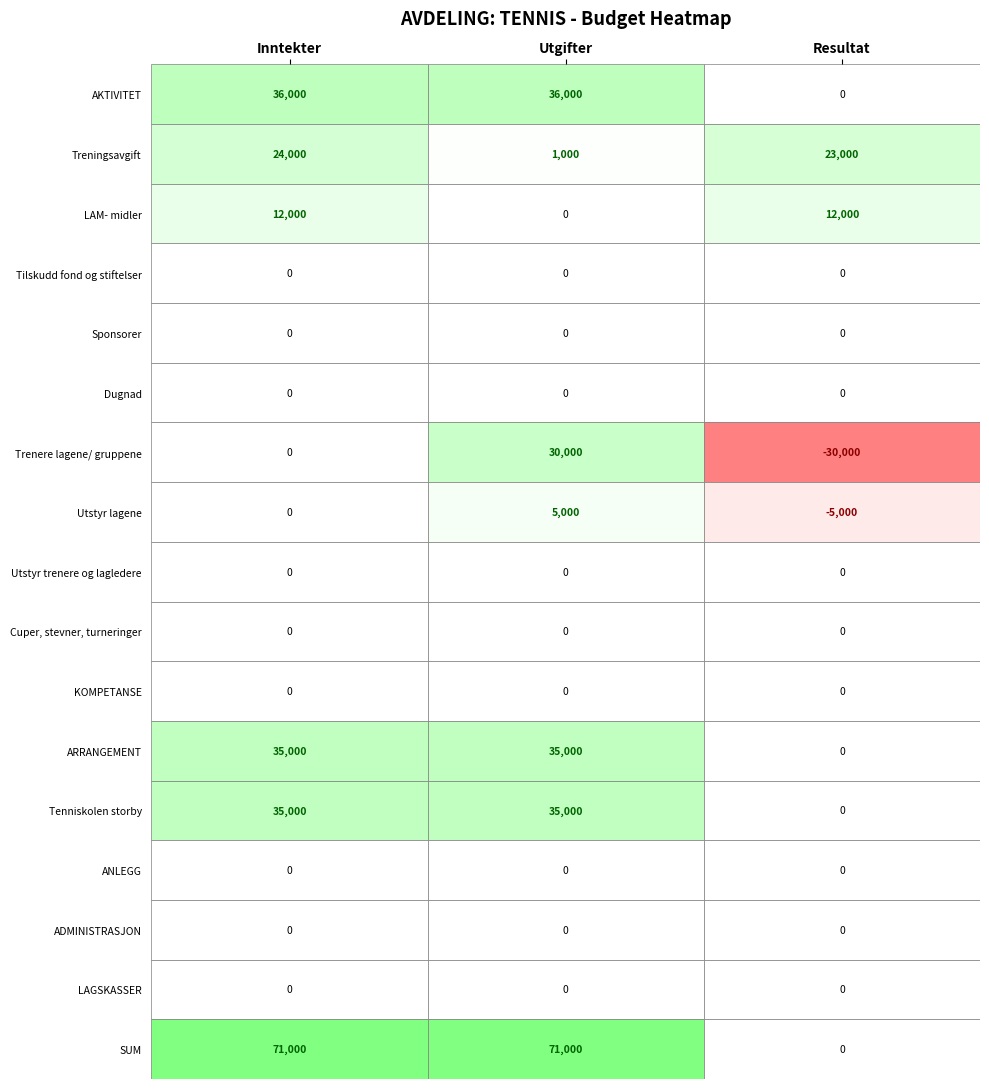

Reading right to left, transcribe all the data shown in this chart.

SUM=0	LAGSKASSER=0	ADMINISTRASJON=0	ANLEGG=0	Tenniskolen storby=0	ARRANGEMENT=0	KOMPETANSE=0	Cuper, stevner, turneringer=0	Utstyr trenere og lagledere=0	Utstyr lagene=-5000	Trenere lagene/ gruppene=-30000	Dugnad=0	Sponsorer=0	Tilskudd fond og stiftelser=0	LAM- midler=12000	Treningsavgift=23000	AKTIVITET=0